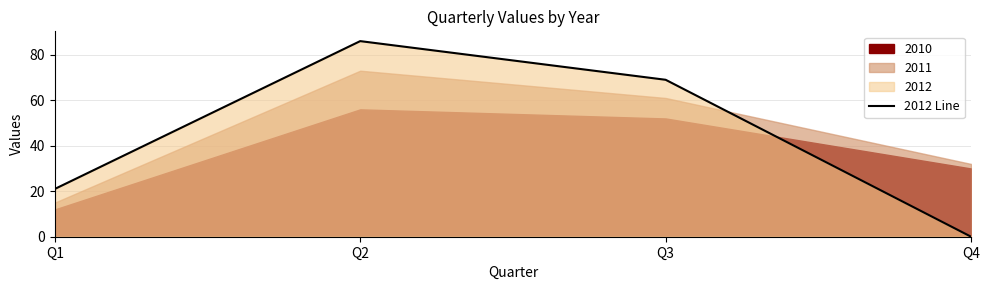

At which category does the data reach its first local peak?

Q2